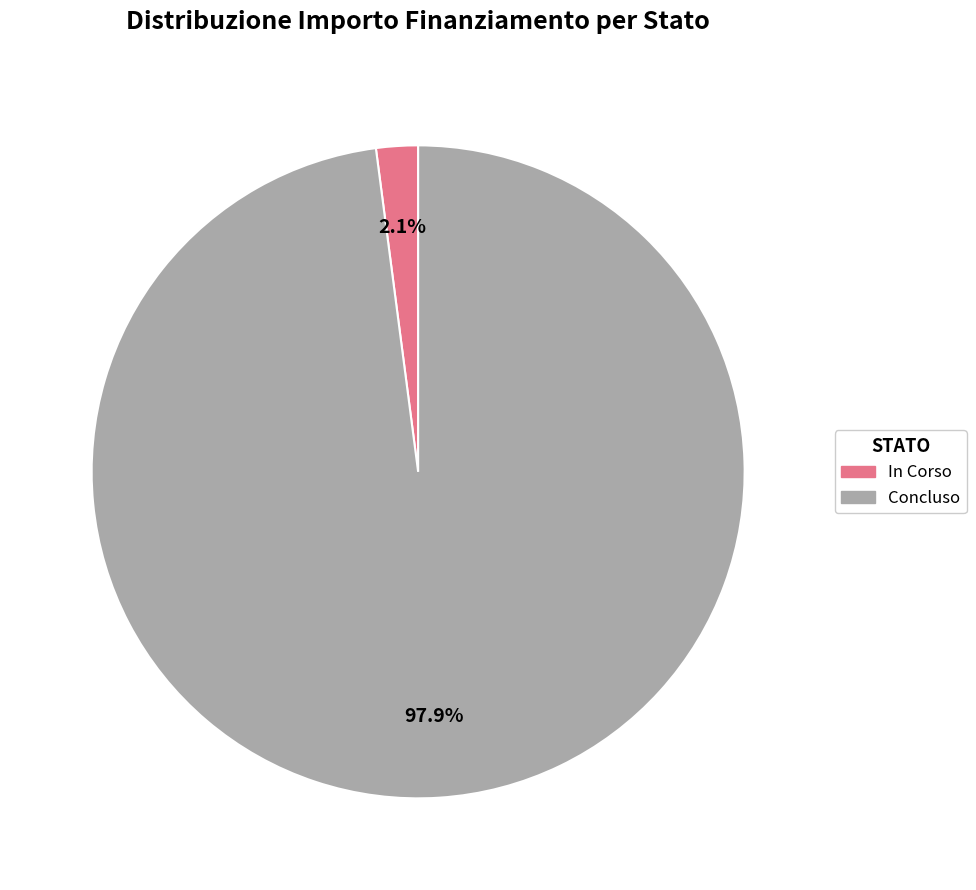

What is the total percentage of In Corso and Concluso?

100.0%